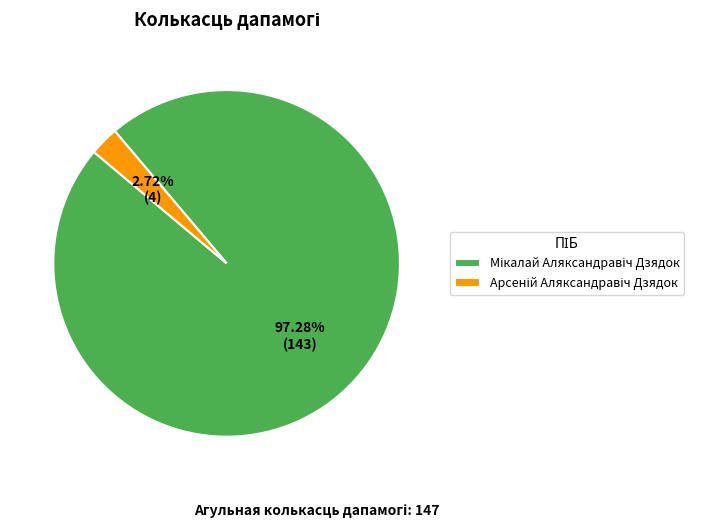

Is there a majority slice in this chart?

Yes